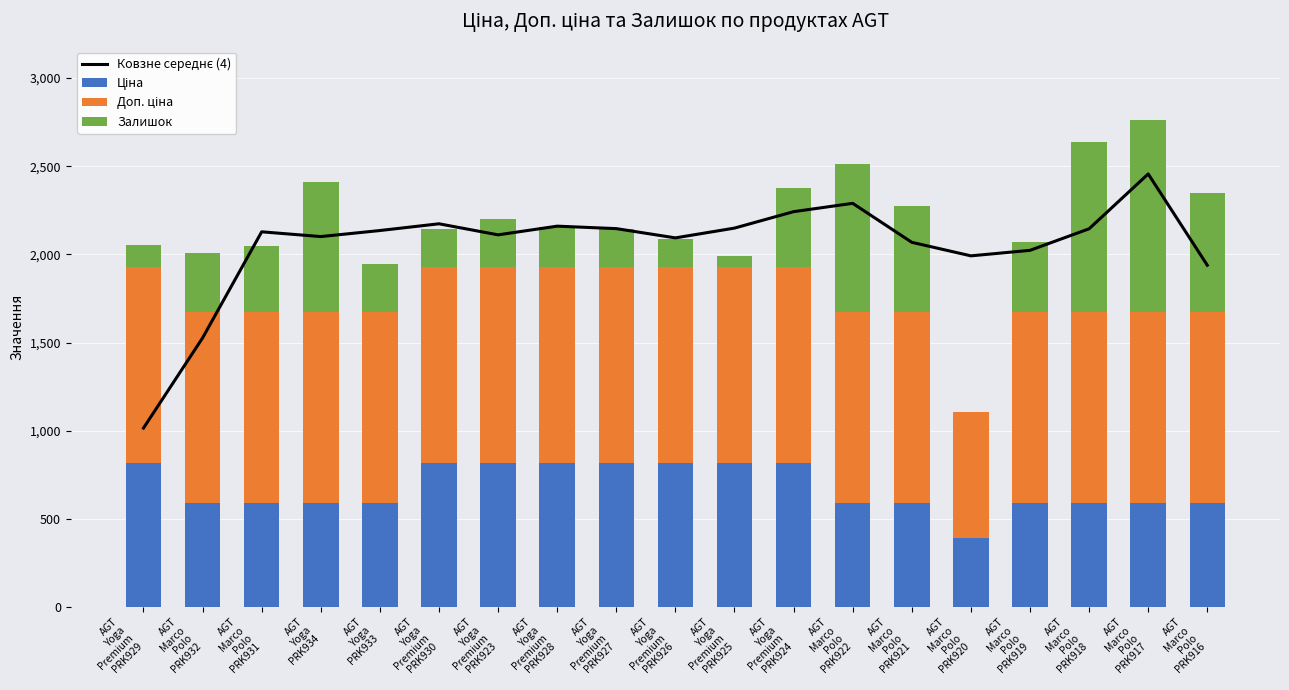

Rank the categories by Ковзне середнє (4) value from highest to lowest.

AGT
Marco
Polo
PRK917, AGT
Marco
Polo
PRK922, AGT
Yoga
Premium
PRK924, AGT
Yoga
Premium
PRK930, AGT
Yoga
Premium
PRK928, AGT
Yoga
Premium
PRK925, AGT
Yoga
Premium
PRK927, AGT
Marco
Polo
PRK918, AGT
Yoga
PRK933, AGT
Marco
Polo
PRK931, AGT
Yoga
Premium
PRK923, AGT
Yoga
PRK934, AGT
Yoga
Premium
PRK926, AGT
Marco
Polo
PRK921, AGT
Marco
Polo
PRK919, AGT
Marco
Polo
PRK920, AGT
Marco
Polo
PRK916, AGT
Marco
Polo
PRK932, AGT
Yoga
Premium
PRK929